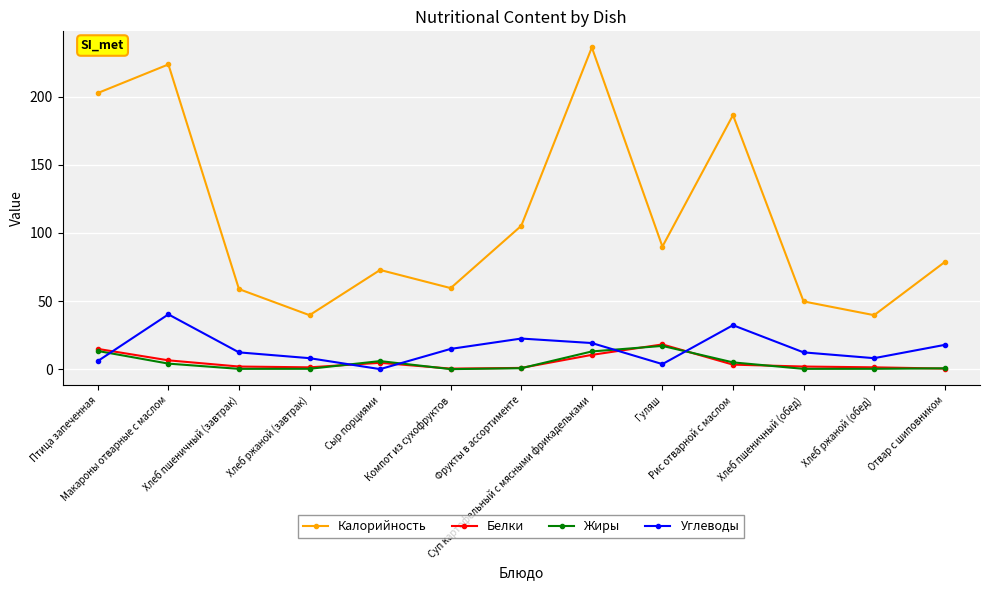

Where is Белки nearest to the value 9?

Суп картофельный с мясными фрикадельками